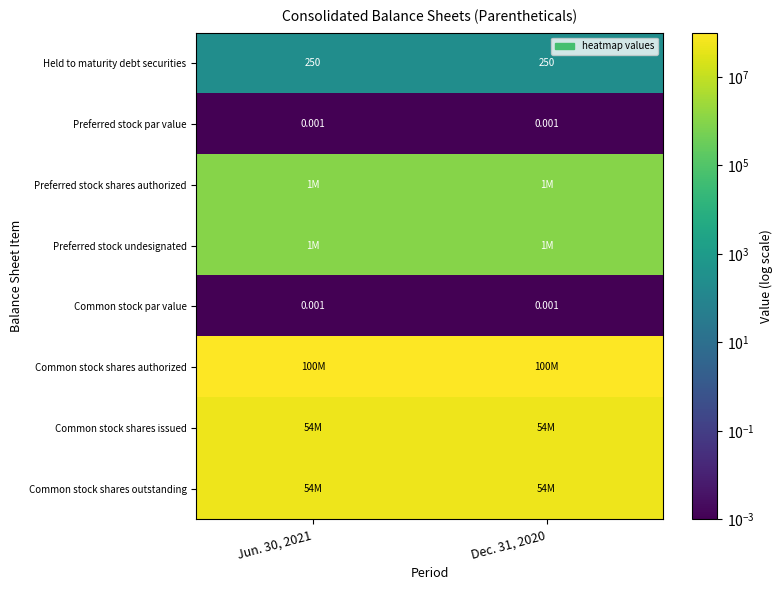

The Preferred stock shares authorized series shows 1306935.3 at Dec. 31, 2020. True or false?

False